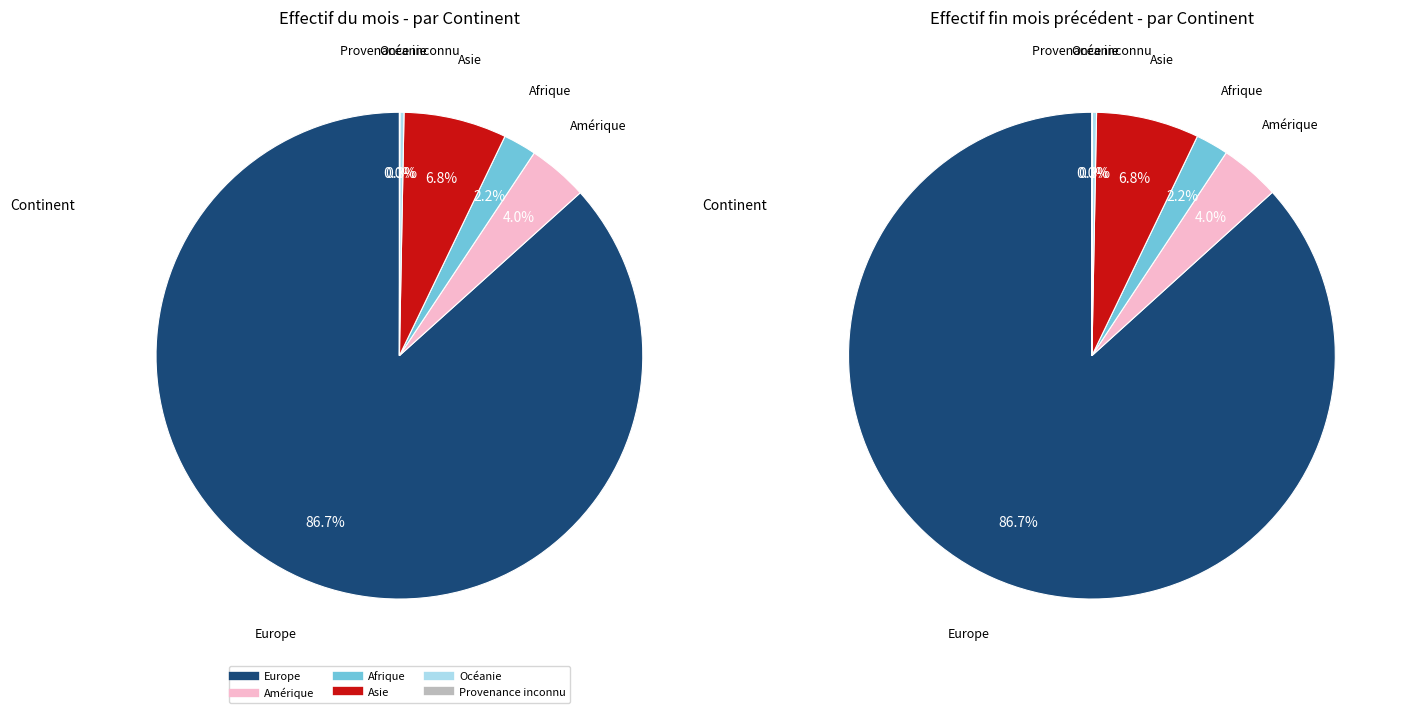

Which slice is the largest?

Europe